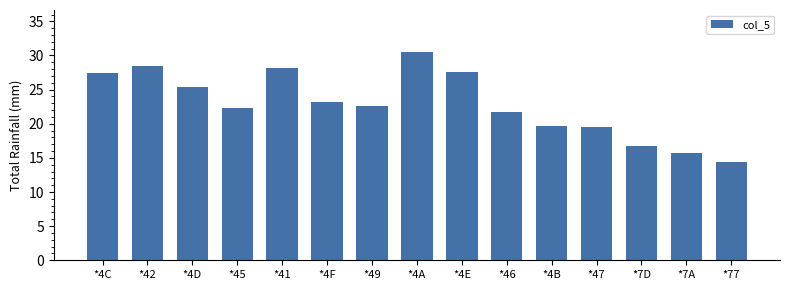

What value does the data have at *45?

22.4